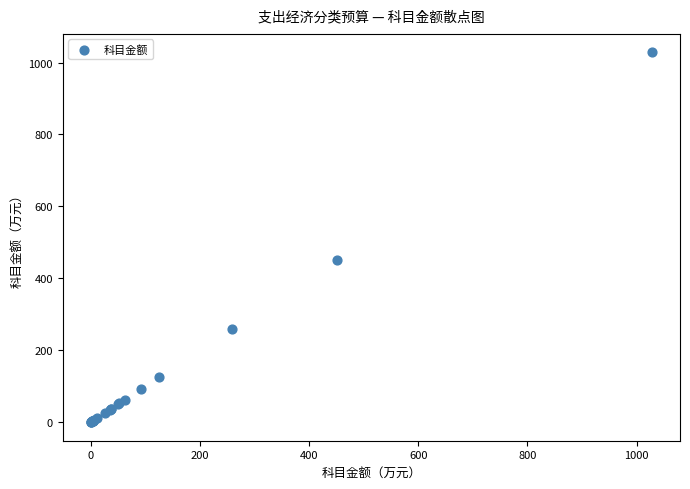

What Y value in the scatter plot is closest to 514?

450.9